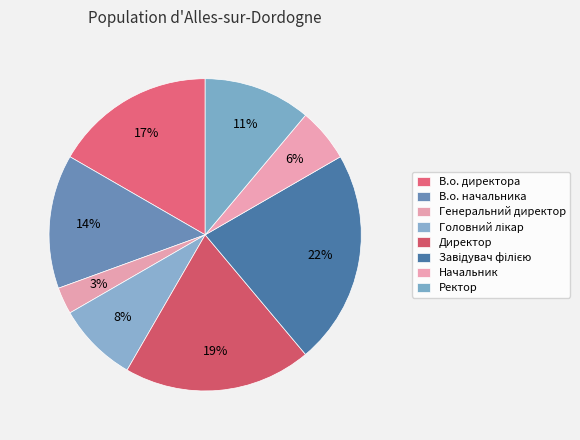

How many segments does this pie chart have?

8